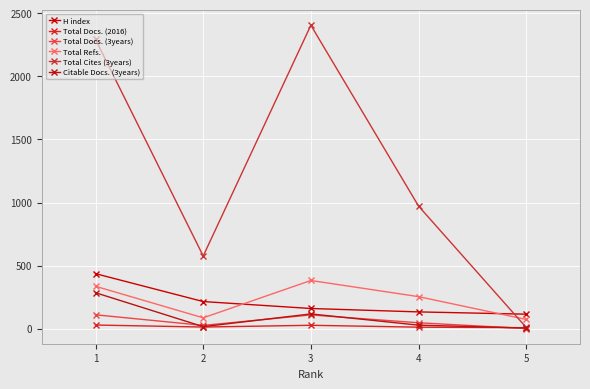

Which series has the largest total across all categories?

Total Cites (3years)